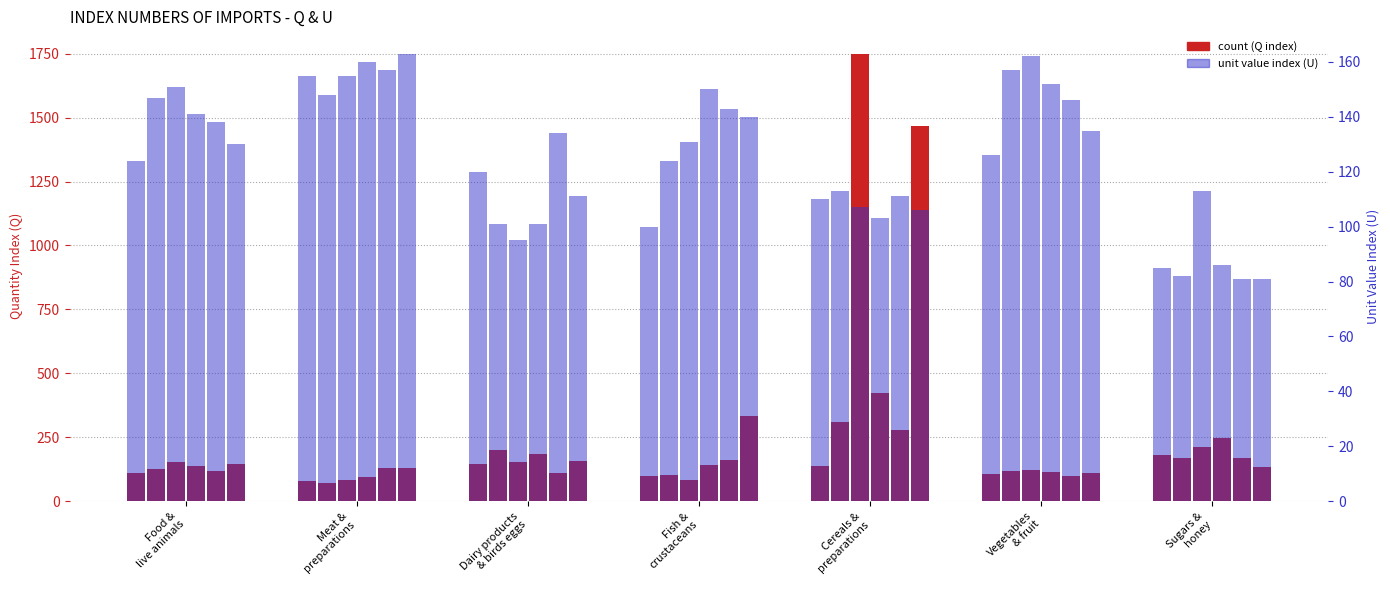

What is the sum of the 2014-15 Q values at Food &
live animals and Fish &
crustaceans?

209